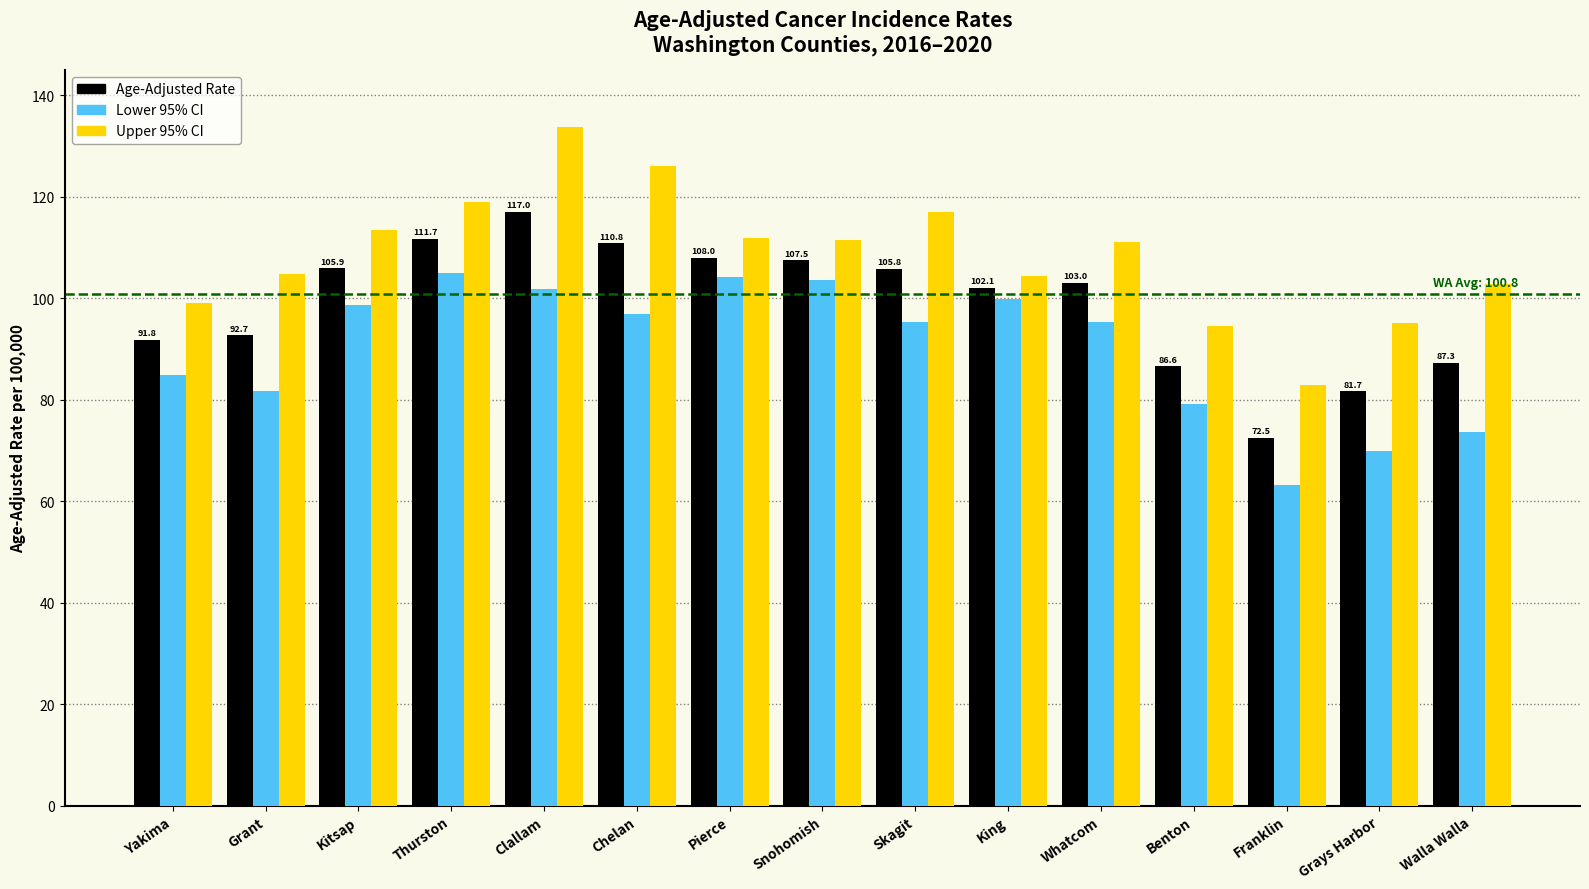

At which category does the chart reach its peak across all series?

Clallam